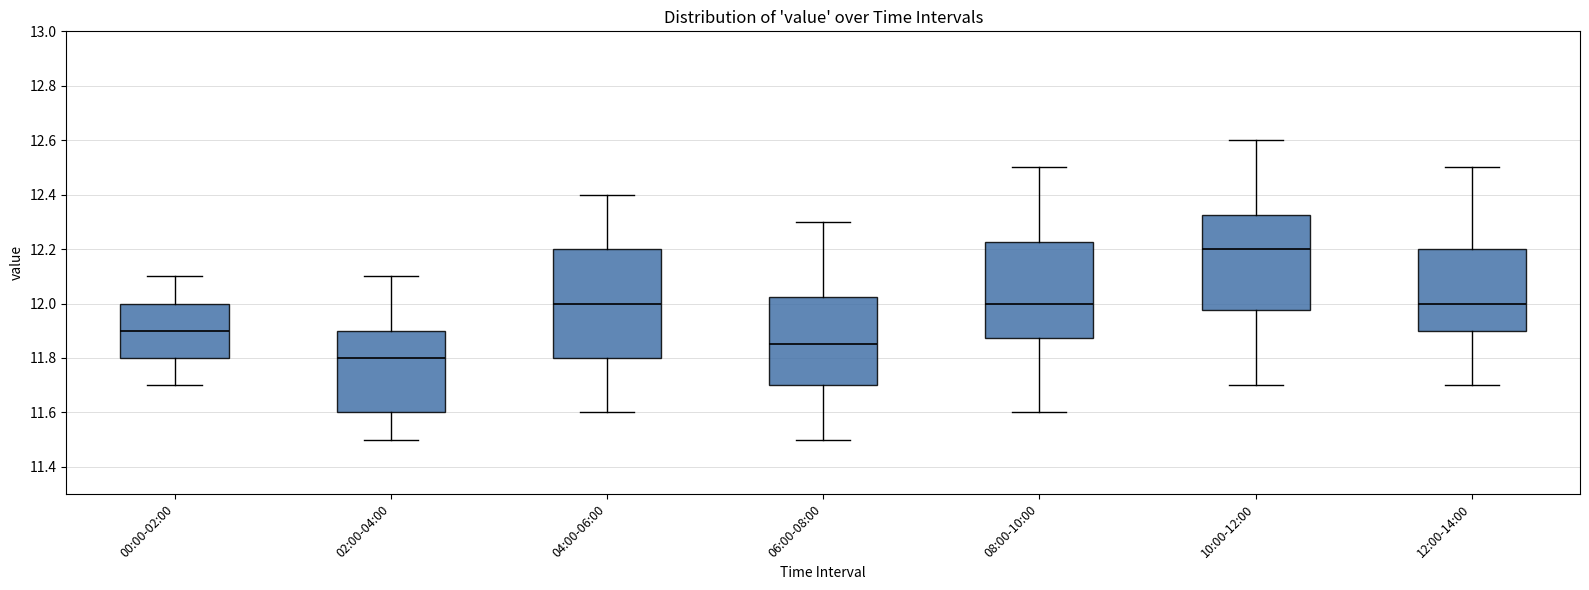

Where does the median line of the box for 02:00-04:00 sit on the y-axis? The values are not printed on the chart, so give them approximately, as read against the axis.

11.80